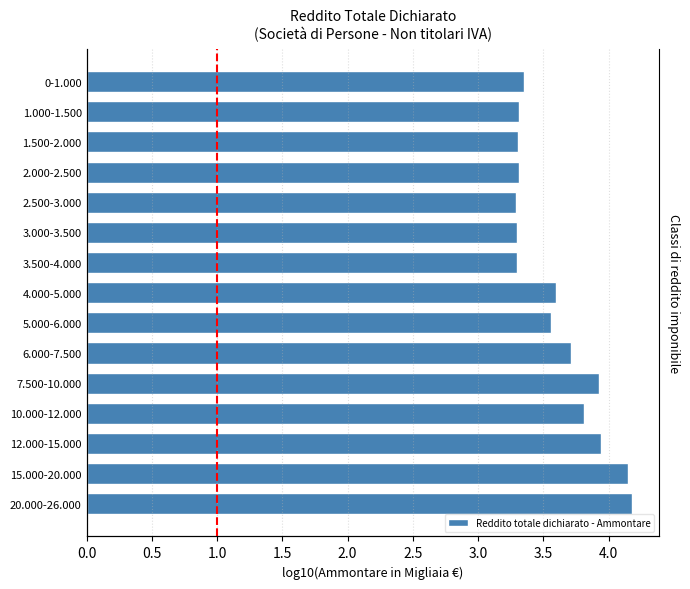

What is the sum of all values?

54.0